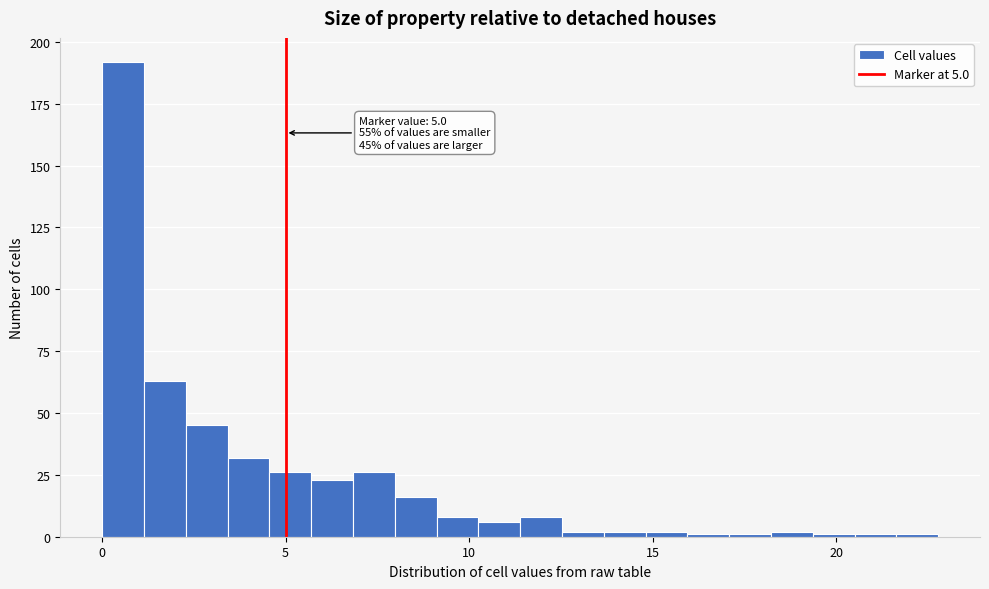

Read against the x-axis, roughly where is the centre of the tallest bar?

0.5